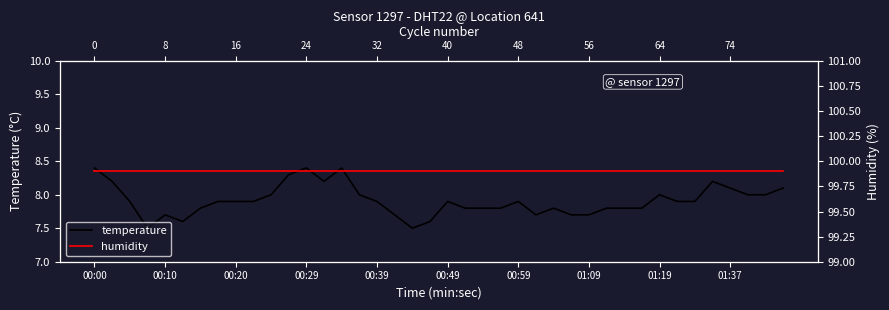

Which series has the largest range (max minus min)?

temperature